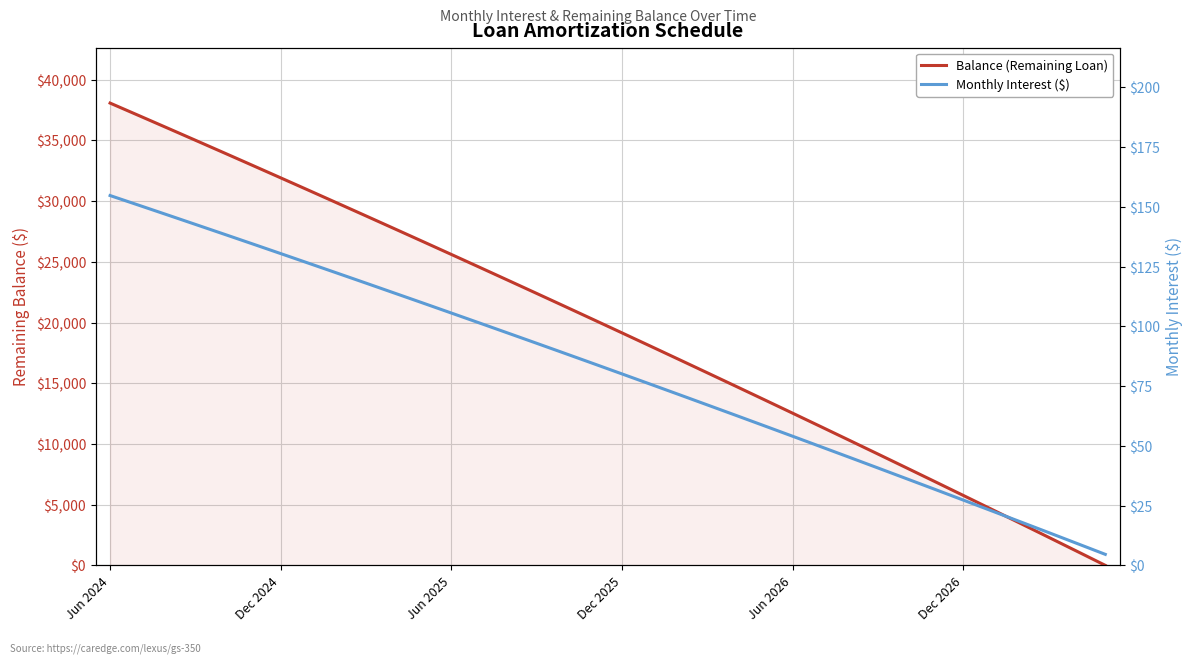

At how many categories does at least one series exceed 22723?

15